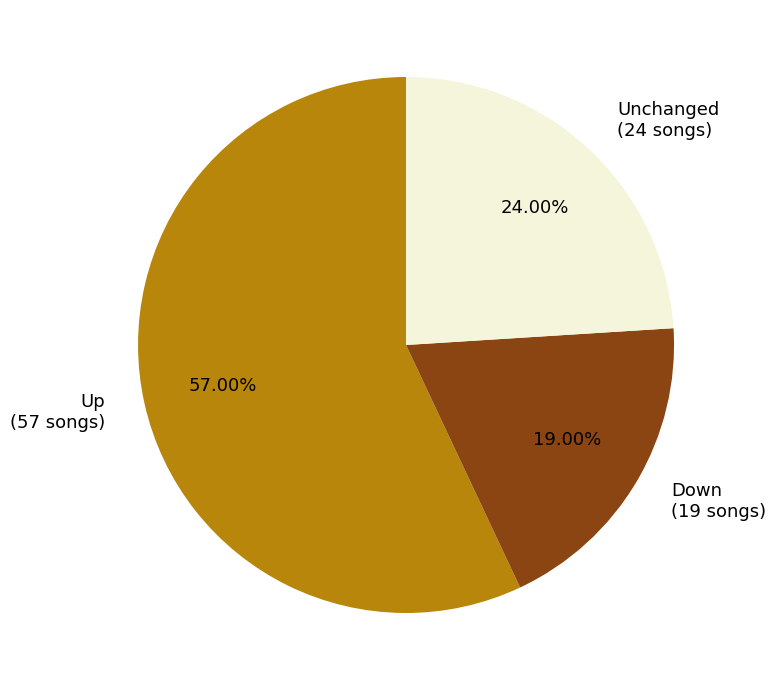

Is Up (57 songs) the majority of the pie?

Yes